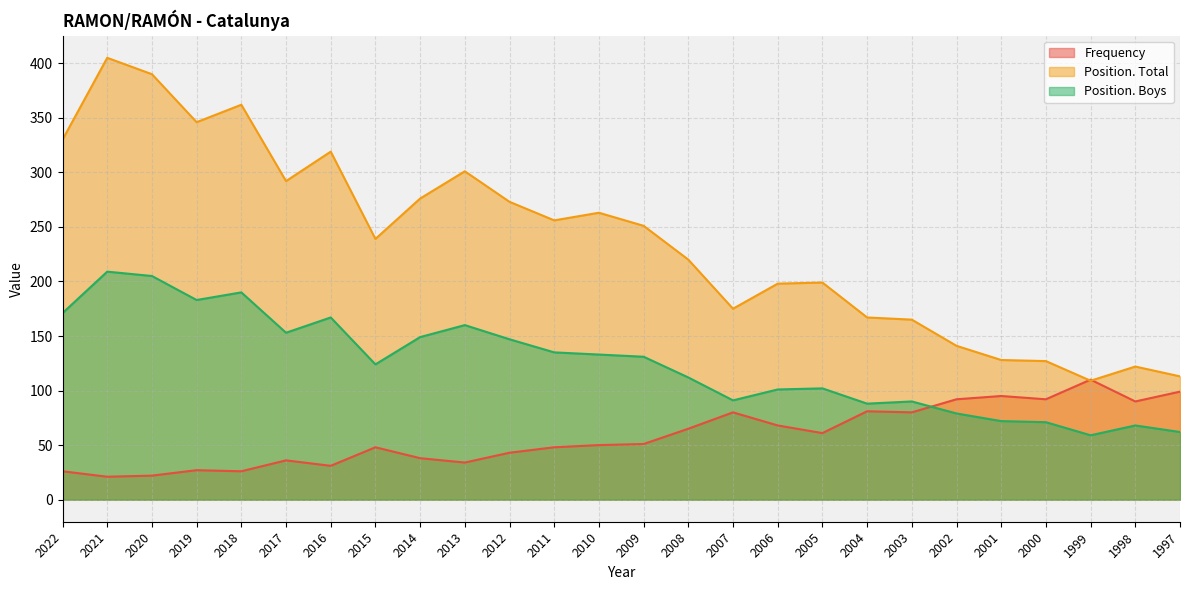

In Position. Total, how many points are higher than both neighbors (excluding endpoints)?

7